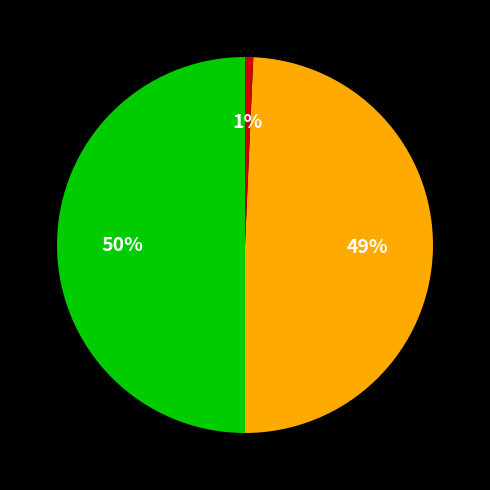

To the nearest percent, what is the difference between the largest and smallest slice percentages?

49%